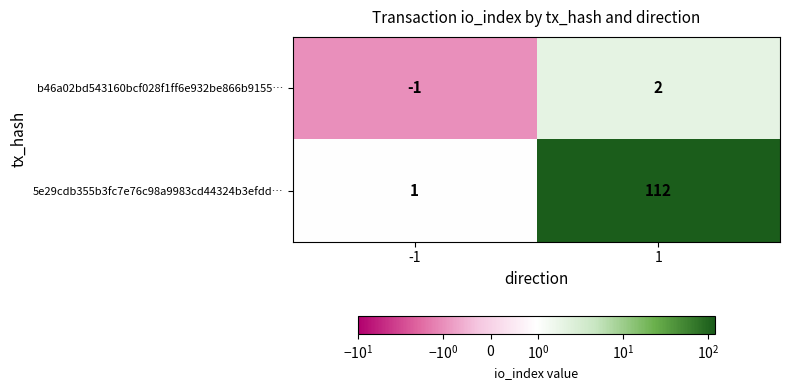

Reading left to right, extract all data points from this chart.

b46a02bd543160bcf028f1ff6e932be866b9155…: -1	2
5e29cdb355b3fc7e76c98a9983cd44324b3efdd…: 1	112